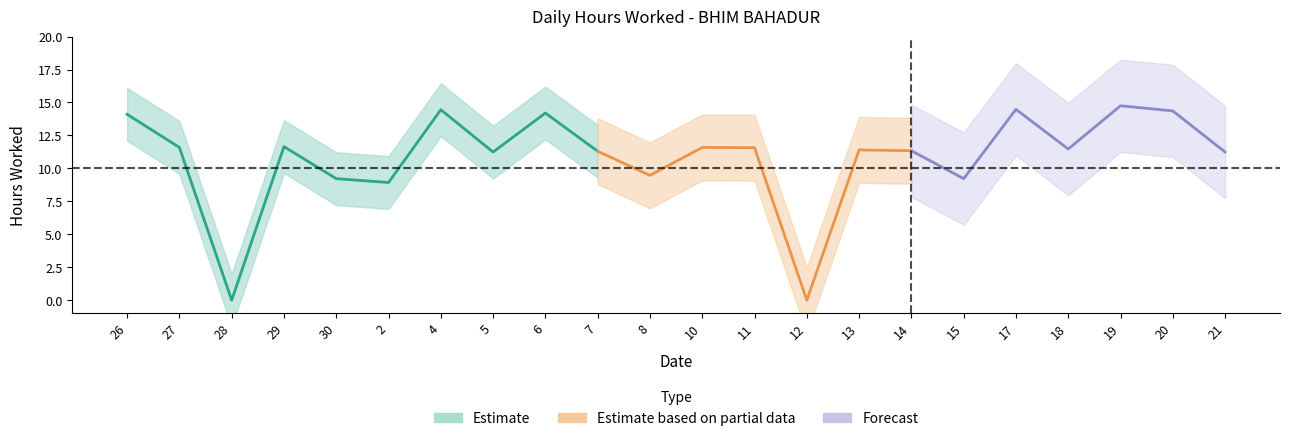

Reading left to right, extract all data points from this chart.

14.1	11.6	0.0	11.7	9.2	8.9	14.4	11.2	14.2	11.3	9.5	11.6	11.6	0.0	11.4	11.3	9.2	14.5	11.5	14.8	14.4	11.2